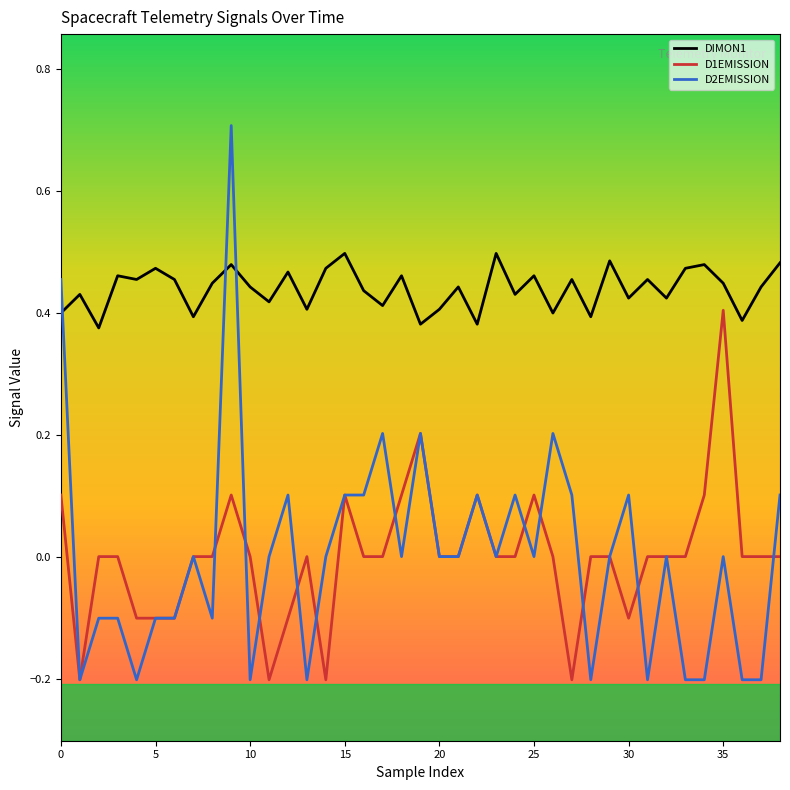

Which series has the largest total across all categories?

DIMON1